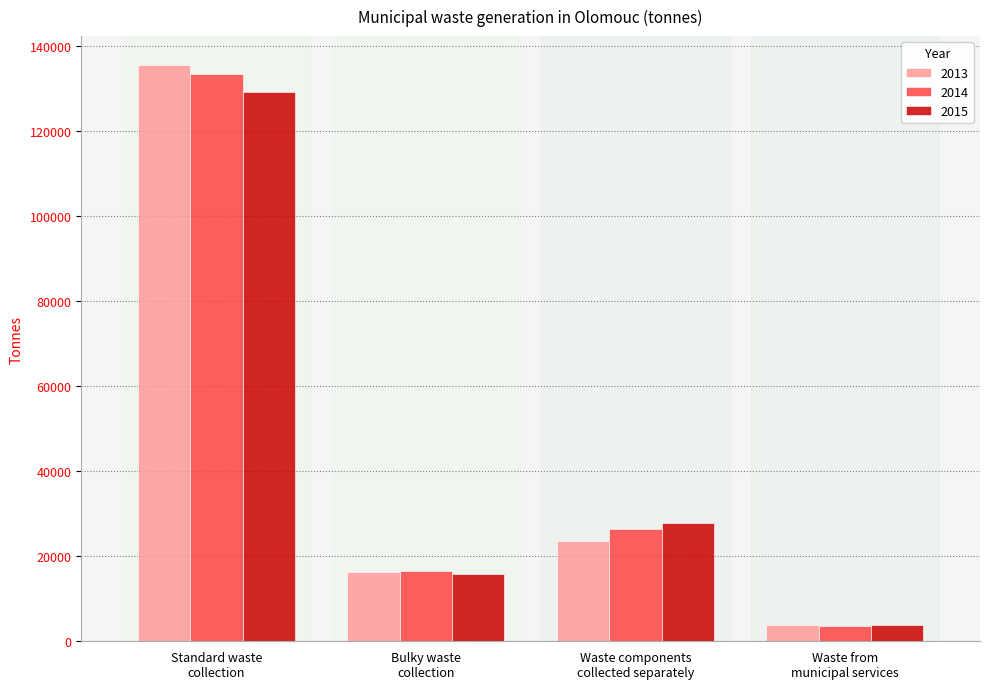

Which series has the widest spread of values?

2013